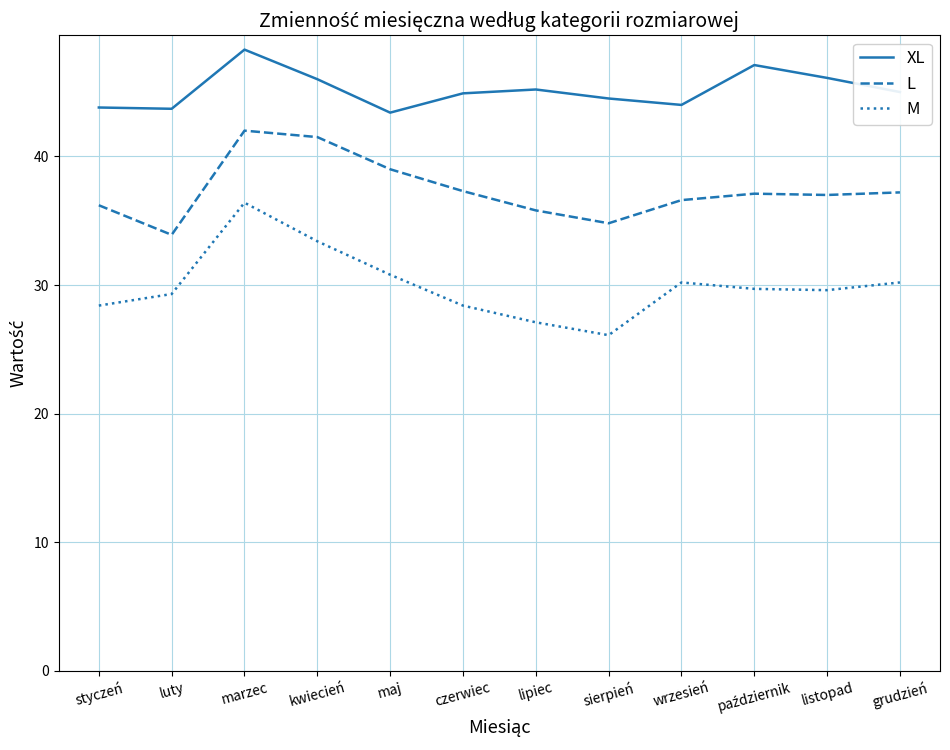

In L, how many points are lower than both neighbors (excluding endpoints)?

3